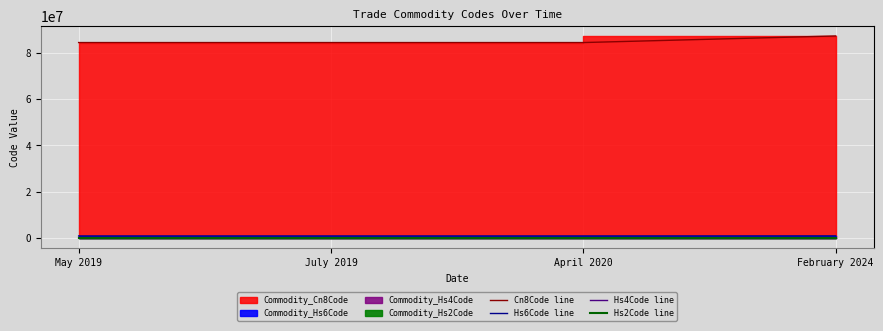

The Cn8Code line series shows 84295199 at July 2019. True or false?

True